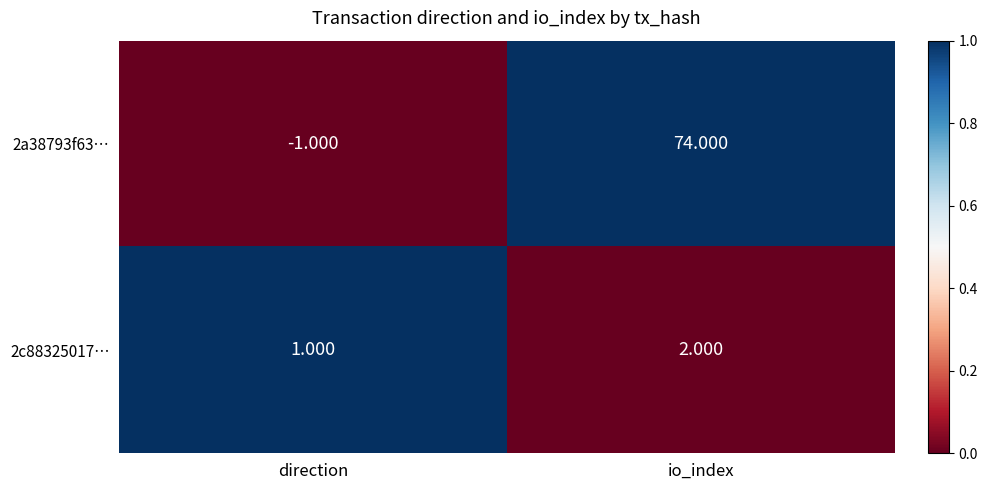

How many values in 2a38793f63… are above zero?

1